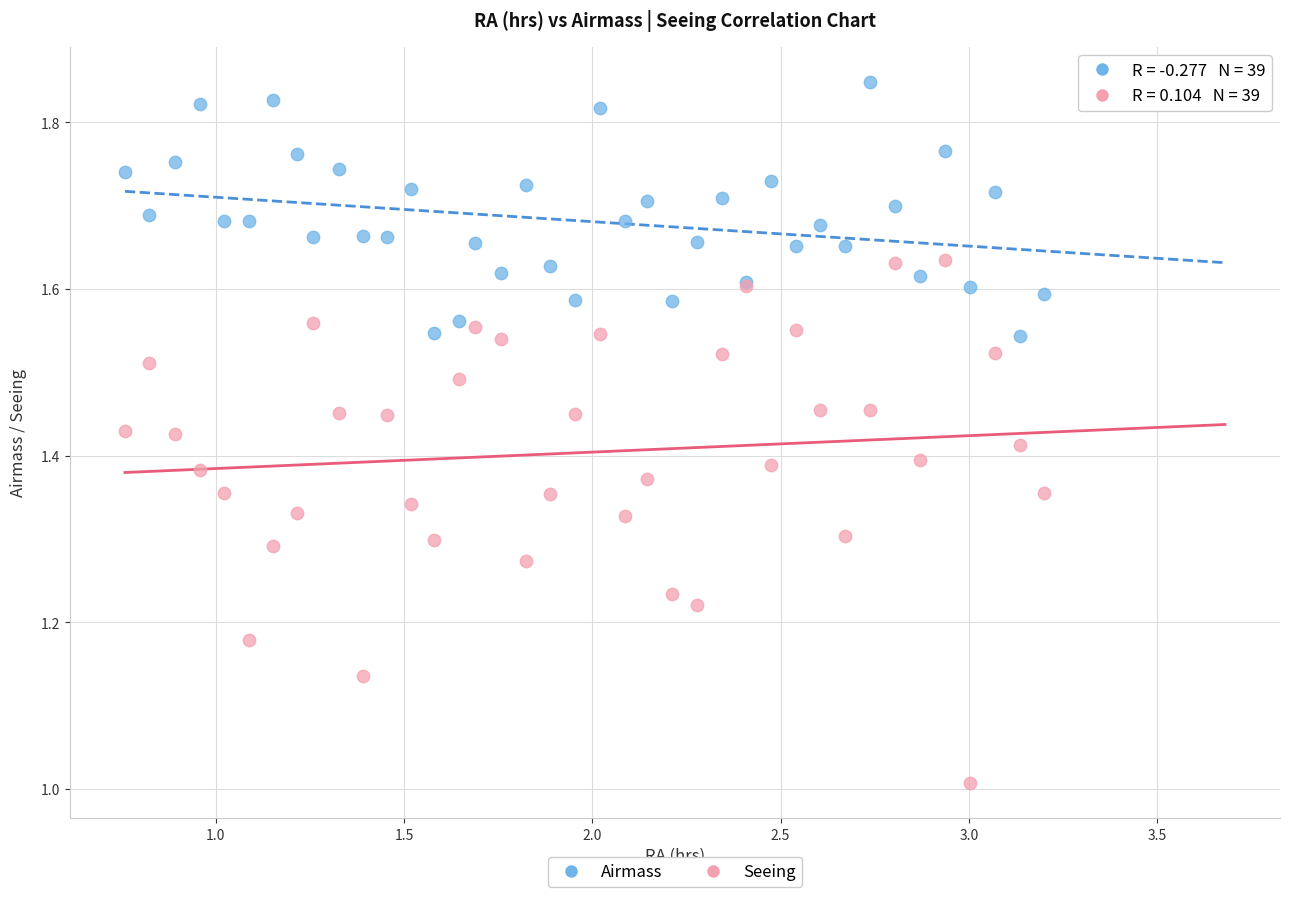

What are all the series names shown in the legend?

Airmass, Seeing